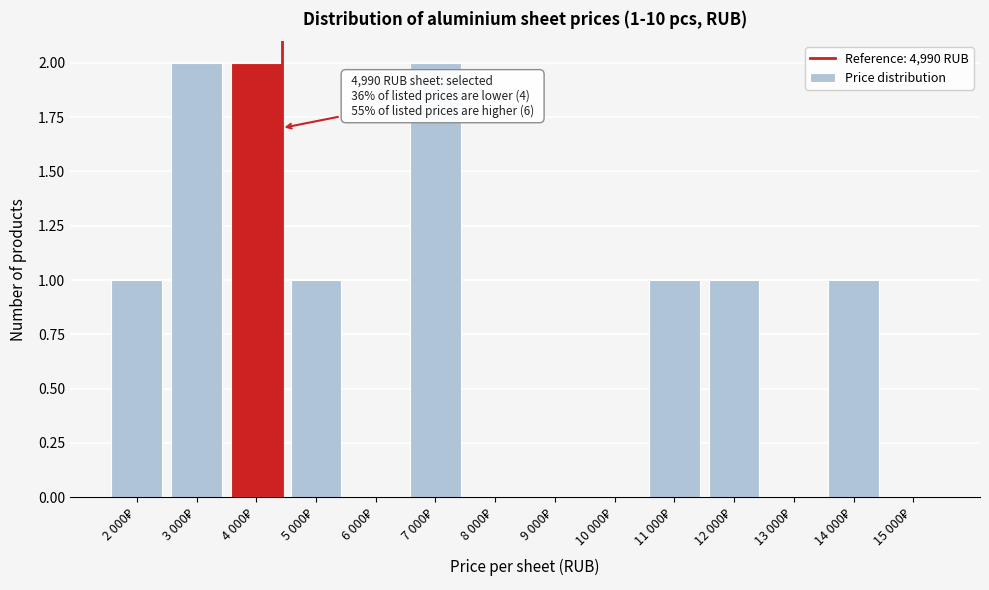

Count the number of categories in the chart.

14